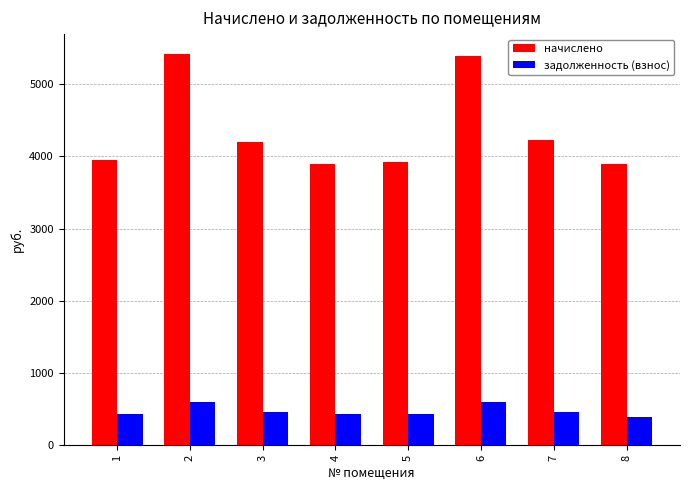

What is the difference between the maximum and minimum values in the начислено series?

1527.8